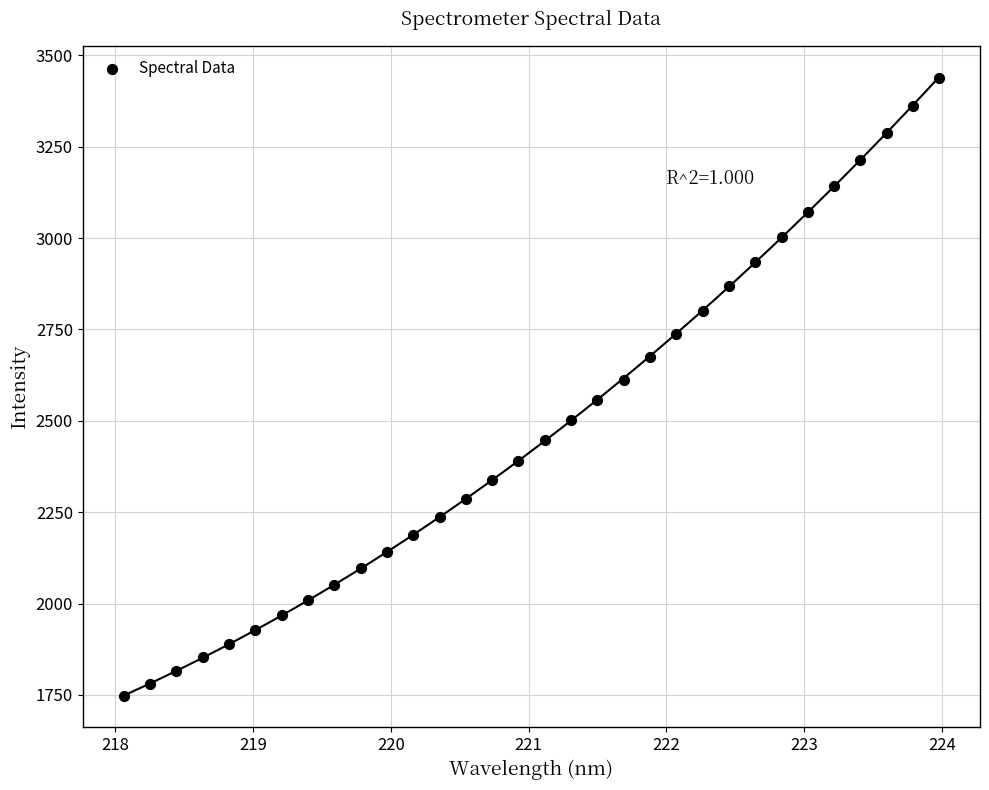

What is the range of Y values (max minus min)?

1693.7